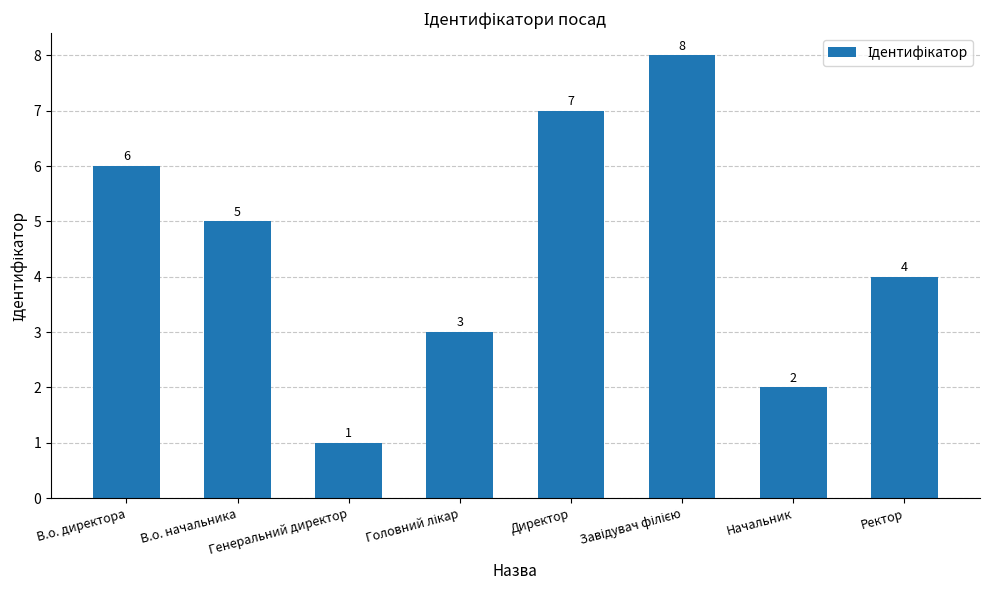

What is the value of the 4th bar from the left?

3